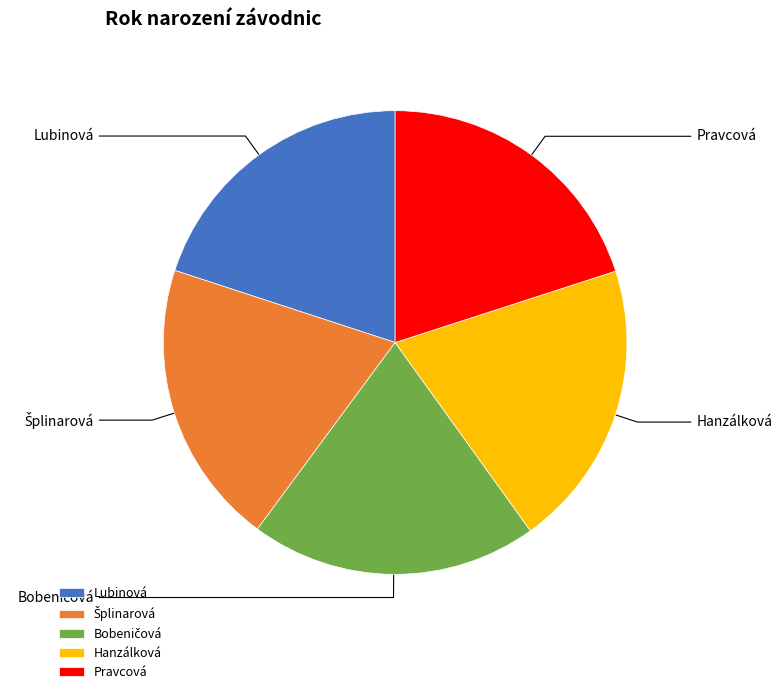

Rank the categories by value from highest to lowest.

Hanzálková, Bobeničová, Pravcová, Lubinová, Šplinarová